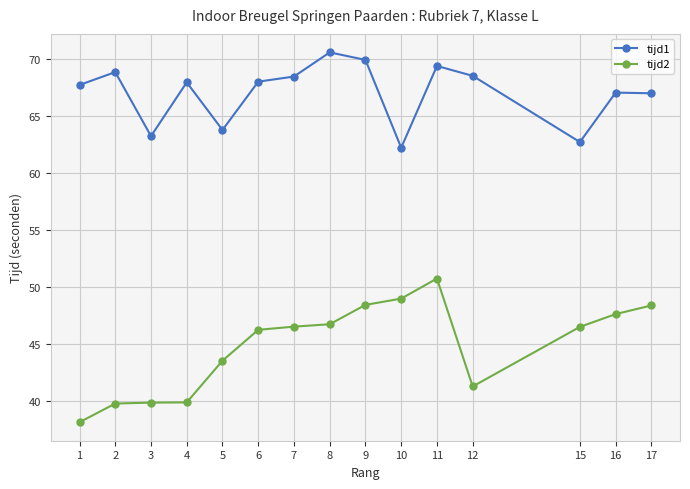

Where does the tijd2 series first go above 46?

6